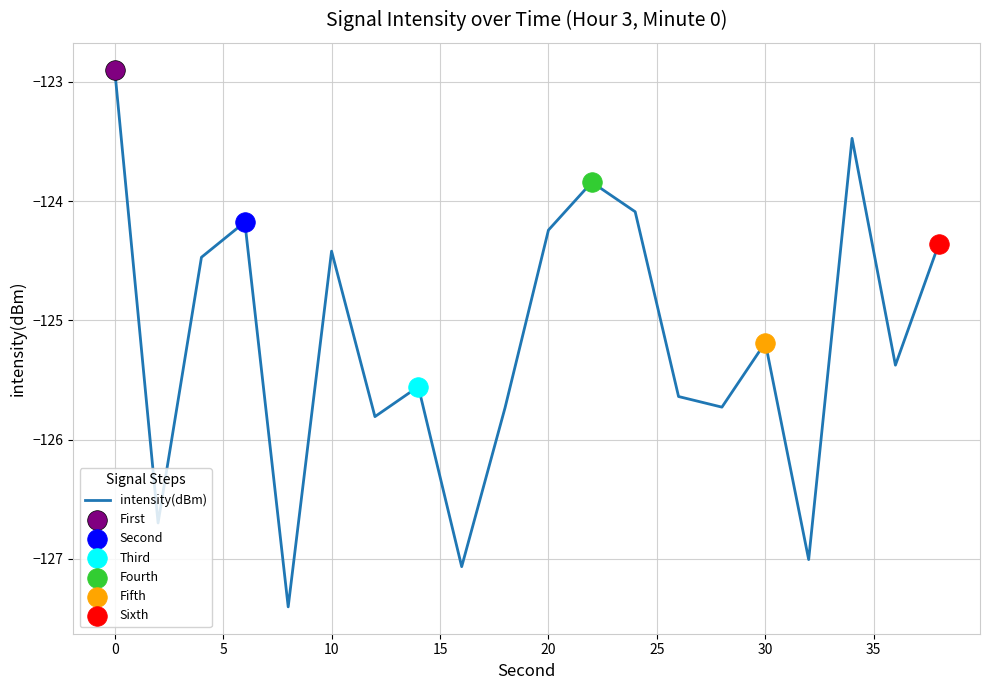

What is the difference between the maximum and minimum values?

4.5